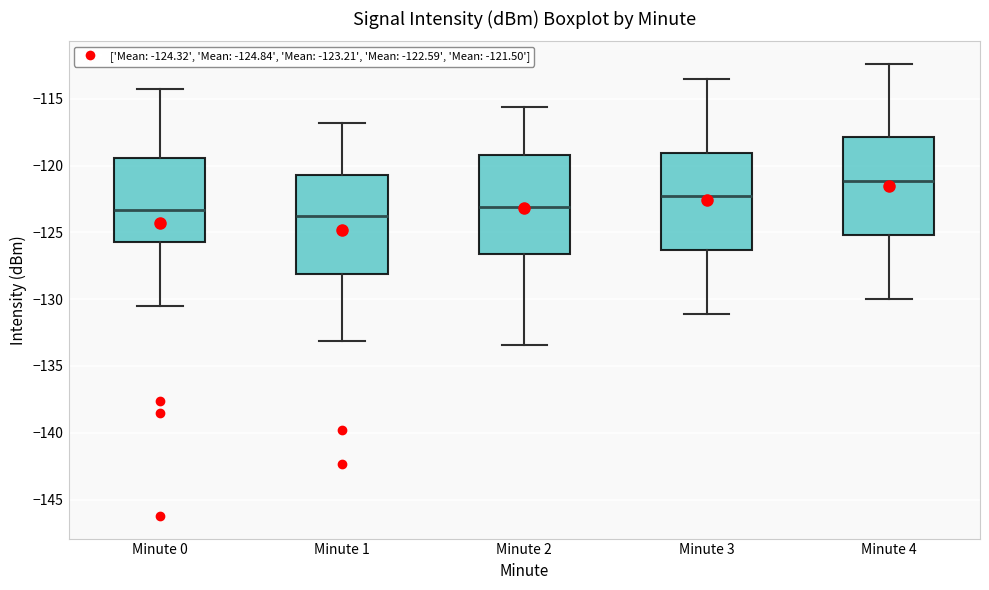

Which box has the highest median line?

Minute 4